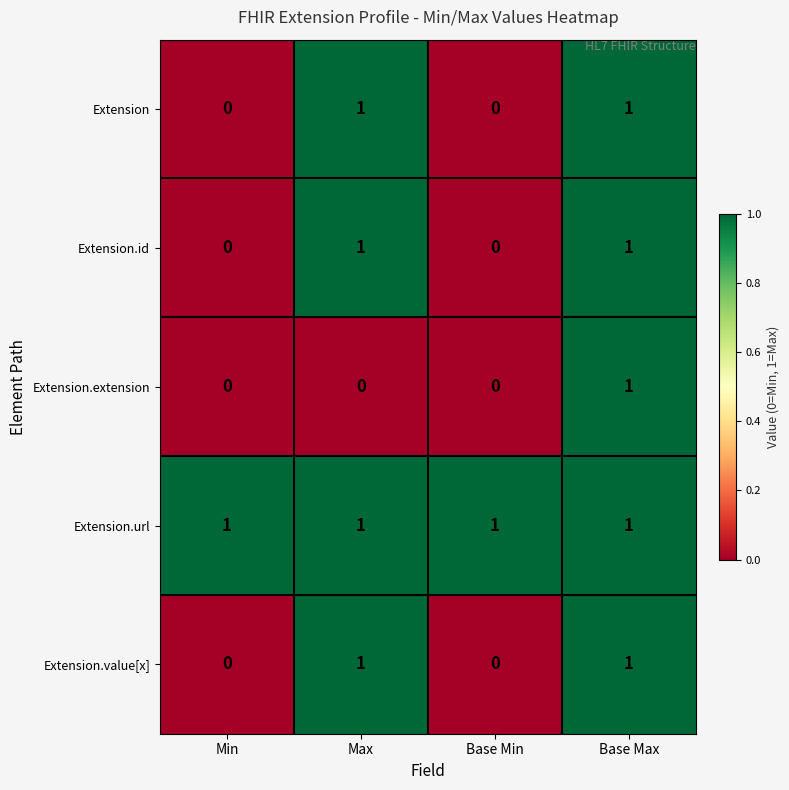

Reading right to left, extract all data points from this chart.

Extension: Base Max=1	Base Min=0	Max=1	Min=0
Extension.id: Base Max=1	Base Min=0	Max=1	Min=0
Extension.extension: Base Max=1	Base Min=0	Max=0	Min=0
Extension.url: Base Max=1	Base Min=1	Max=1	Min=1
Extension.value[x]: Base Max=1	Base Min=0	Max=1	Min=0